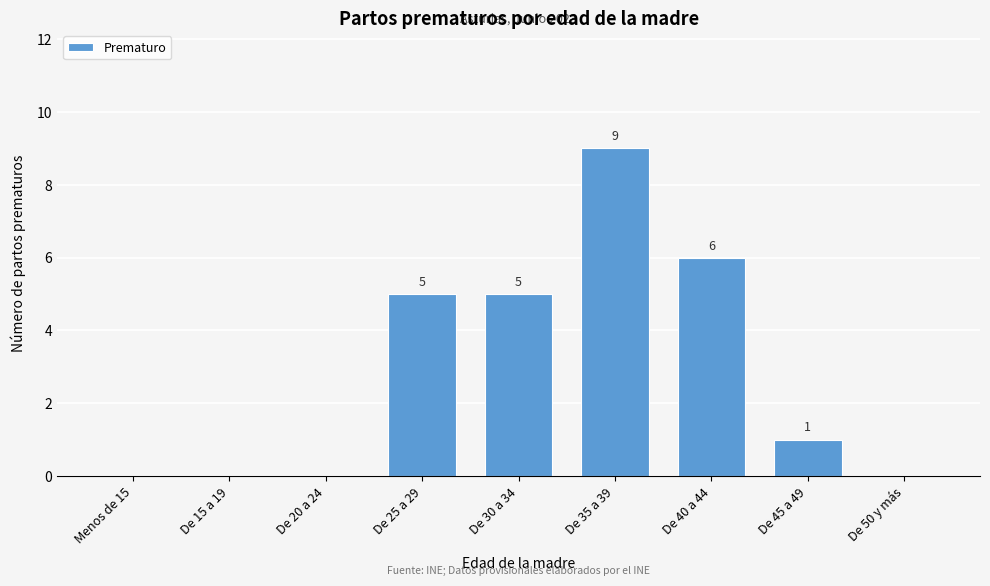

Reading left to right, list all the values displayed in this chart.

Menos de 15=0	De 15 a 19=0	De 20 a 24=0	De 25 a 29=5	De 30 a 34=5	De 35 a 39=9	De 40 a 44=6	De 45 a 49=1	De 50 y más=0